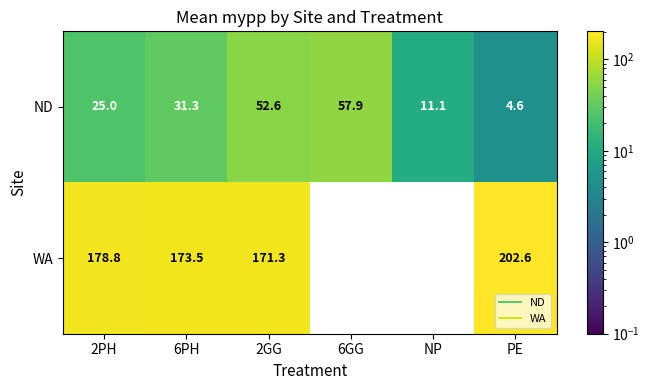

Which series changed the most between 2GG and NP?

WA